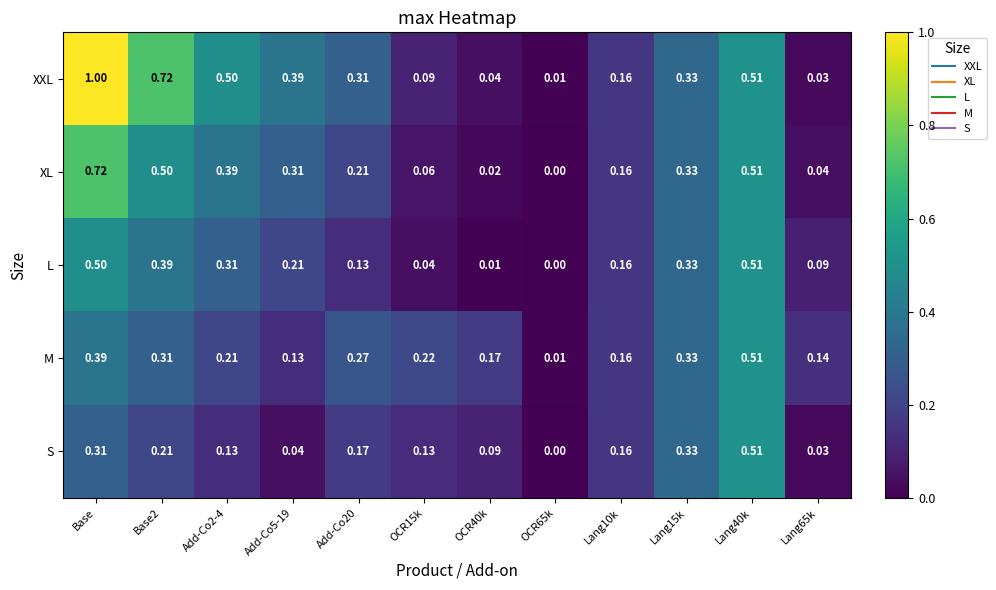

What is the total value across all series at Lang15k?

1.7